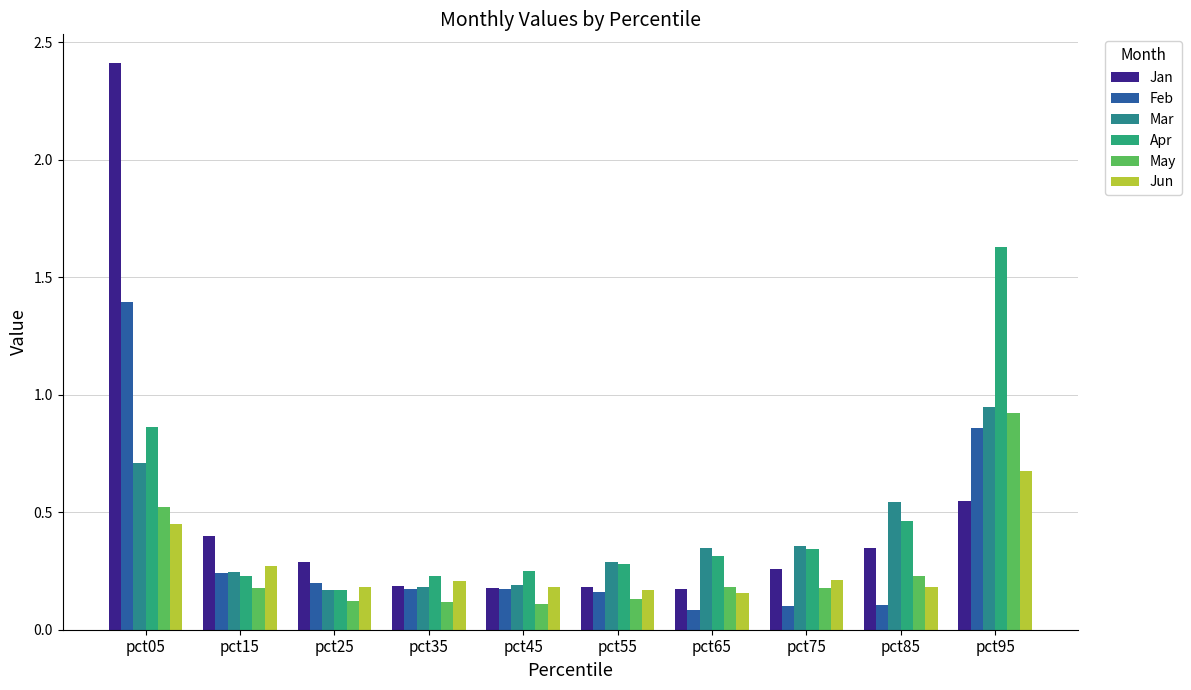

Which series changed the most between pct15 and pct95?

Apr